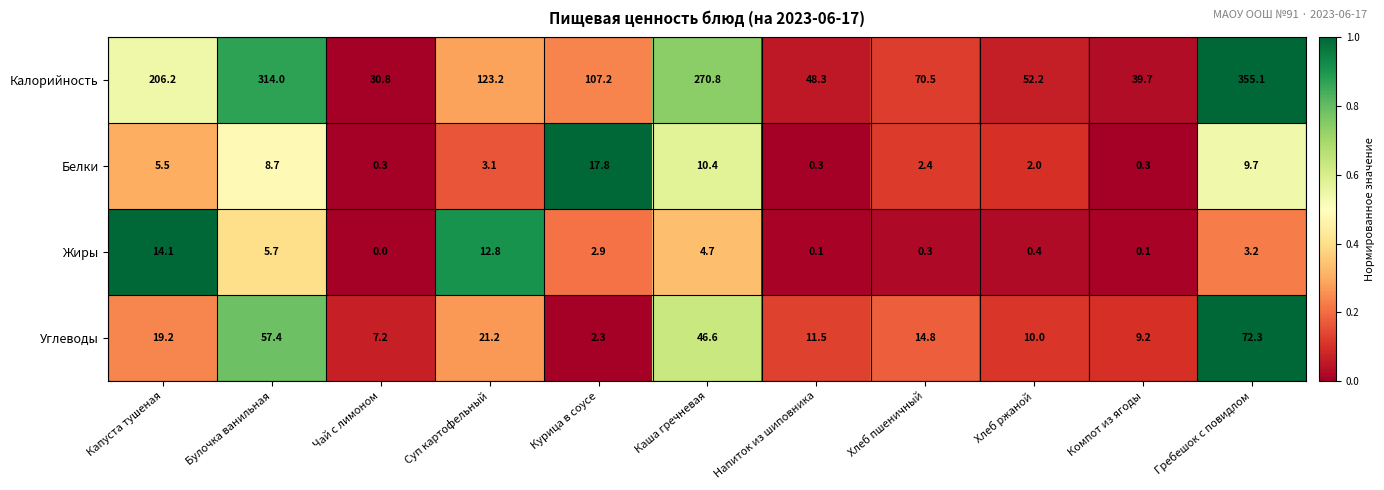

List the labels in order of Углеводы value, largest first.

Гребешок с повидлом, Булочка ванильная, Каша гречневая, Суп картофельный, Капуста тушеная, Хлеб пшеничный, Напиток из шиповника, Хлеб ржаной, Компот из ягоды, Чай с лимоном, Курица в соусе